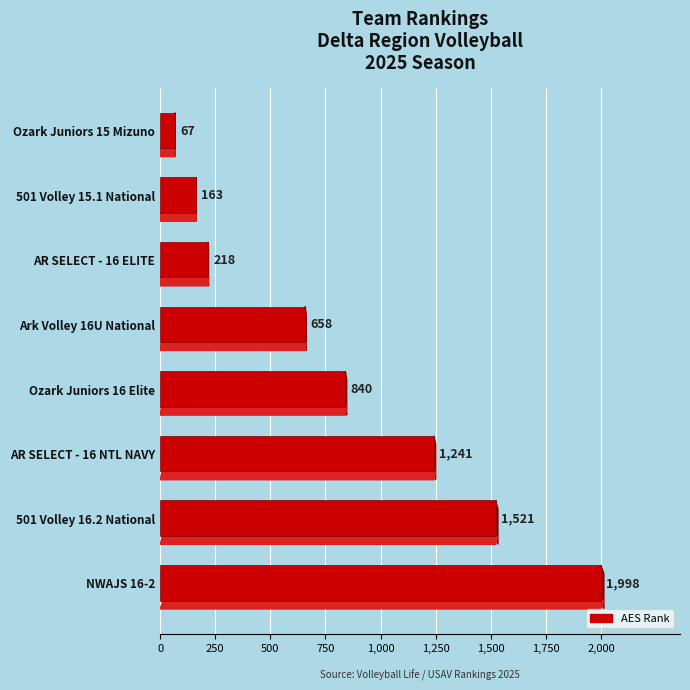

What is the sum of the values at Ozark Juniors 16 Elite and 501 Volley 16.2 National?

2361